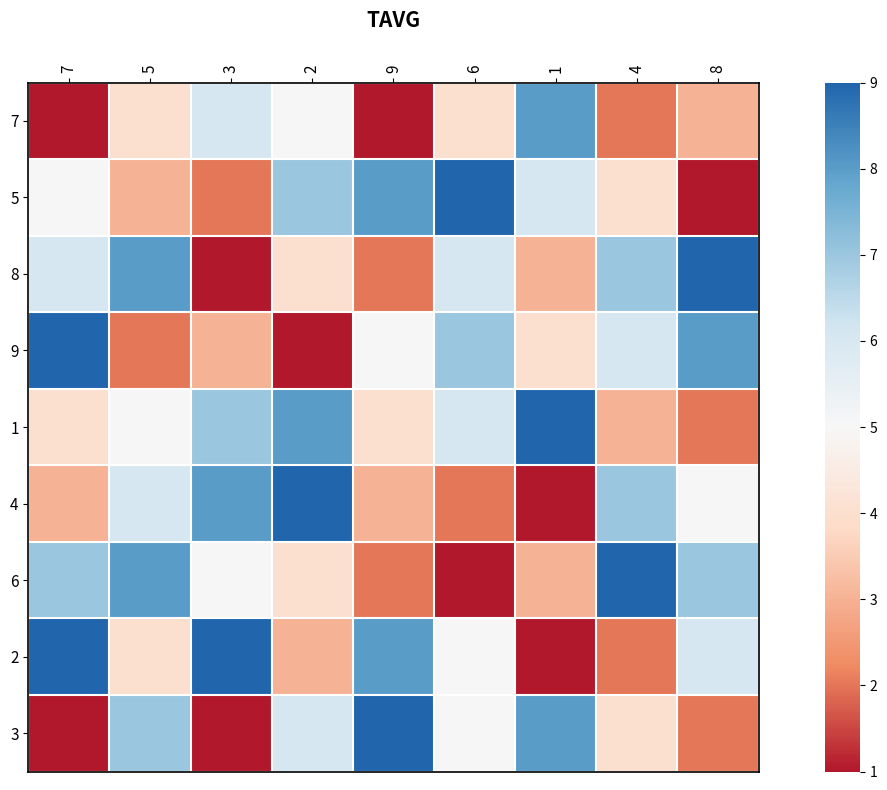

Between 9 and 8, which series saw the biggest shift?

5